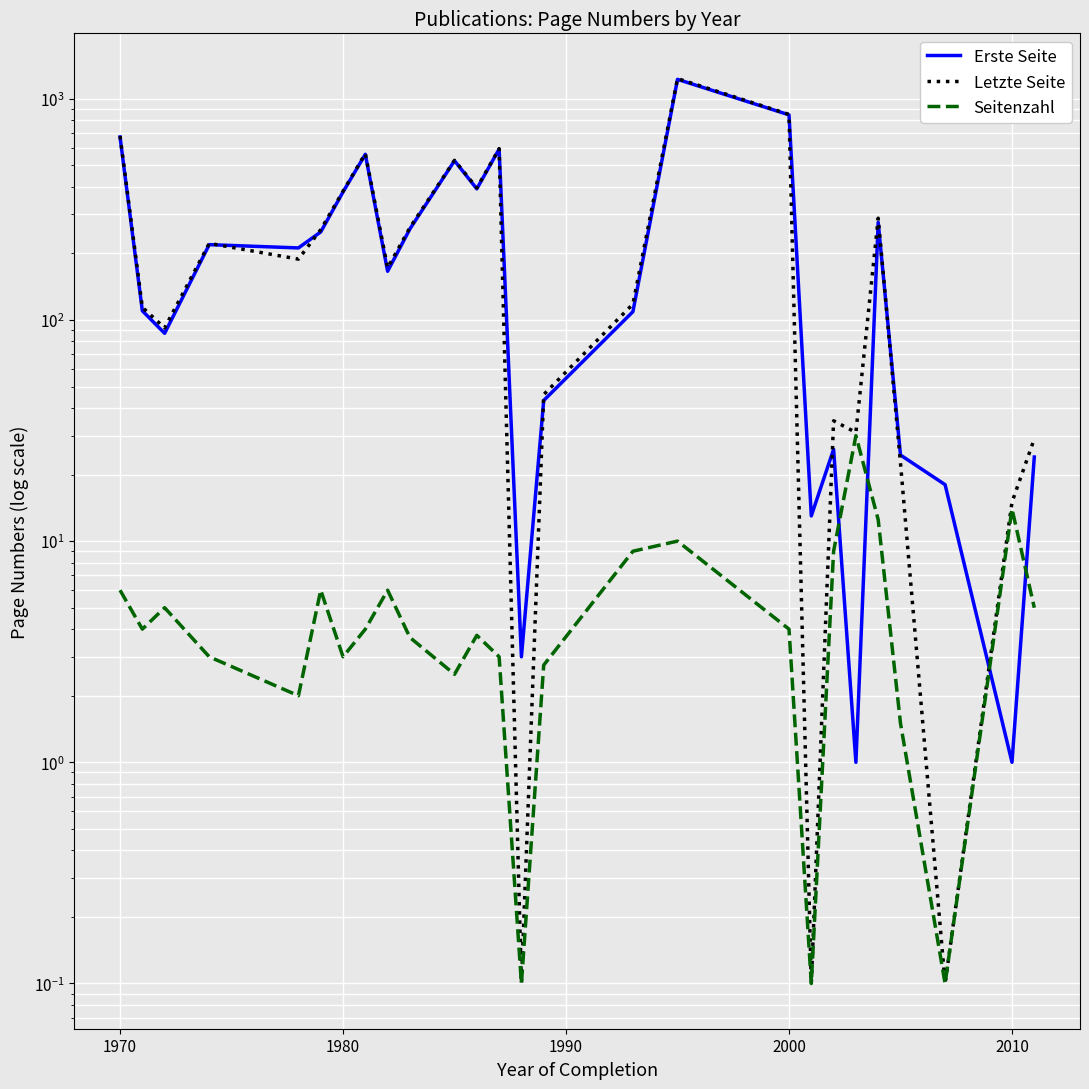

At how many categories does at least one series exceed 422?

6